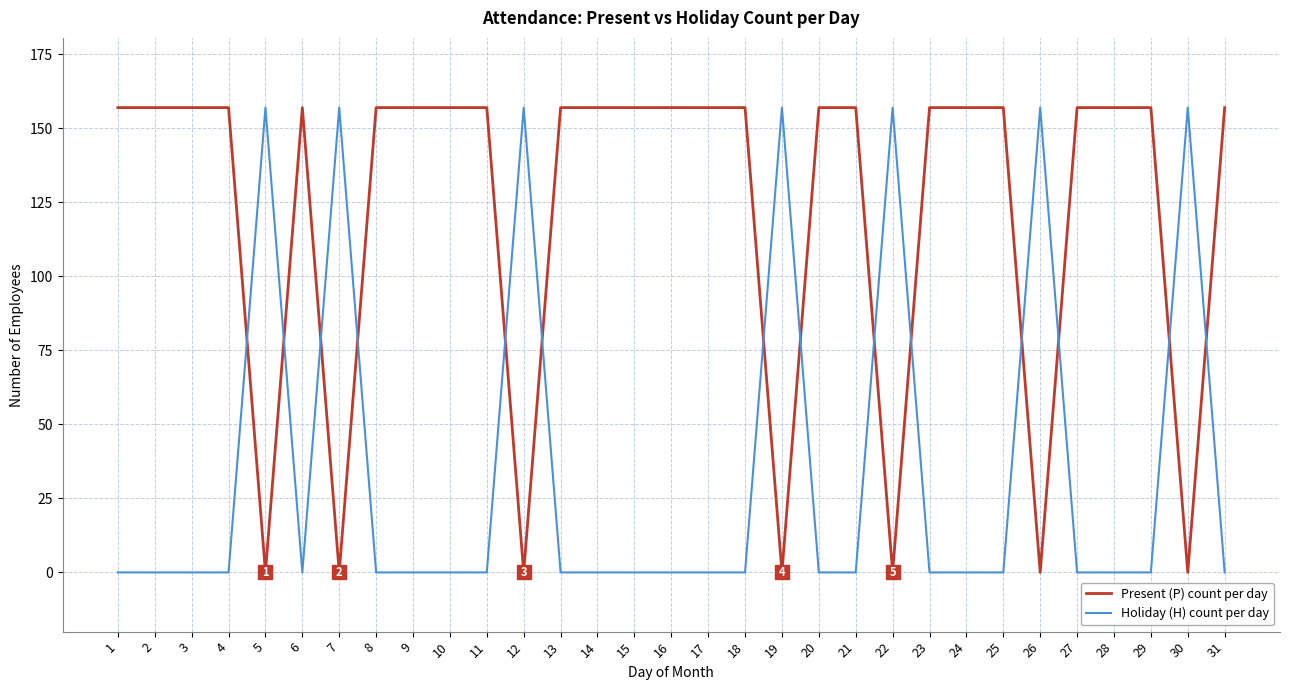

What is the difference between the second highest and minimum values in the Present (P) count per day series?

157